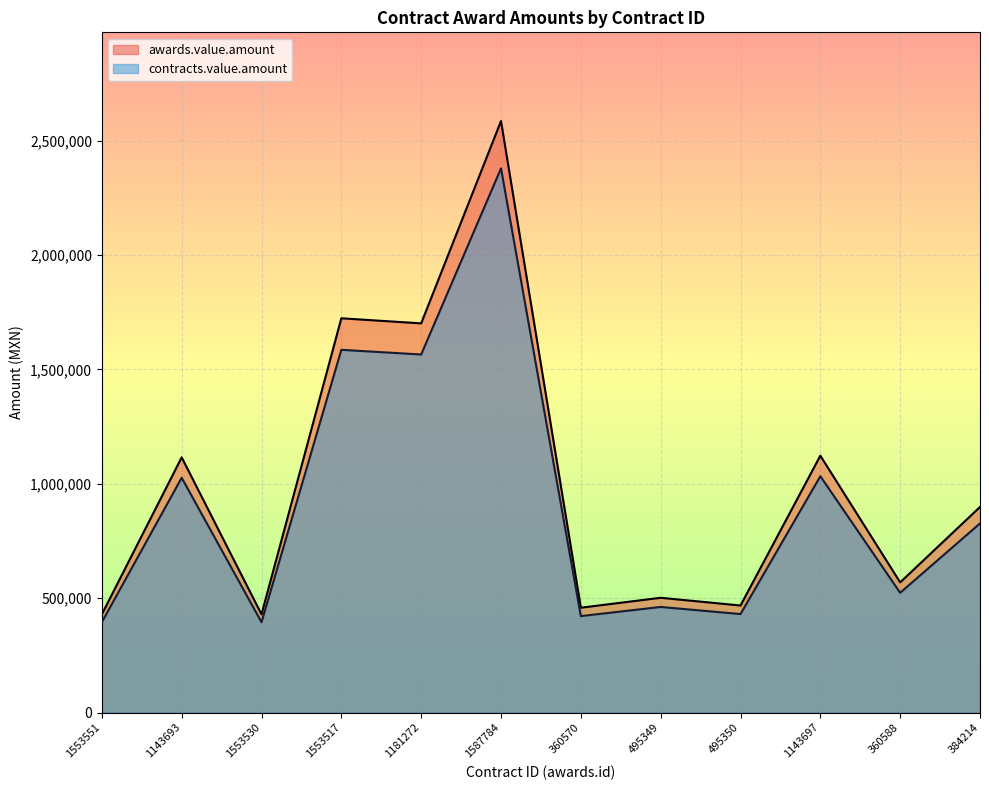

What is the difference between the contracts.value.amount values at 1143693 and 495349?

564550.9